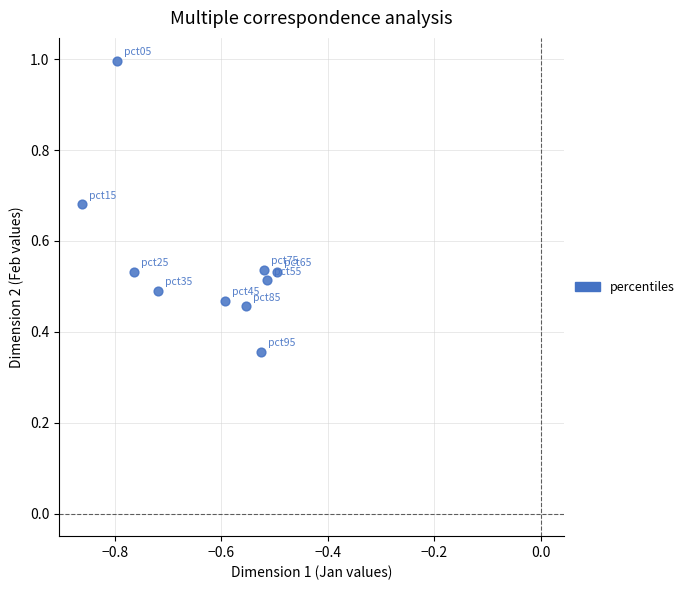

What is the average X value?

-0.6